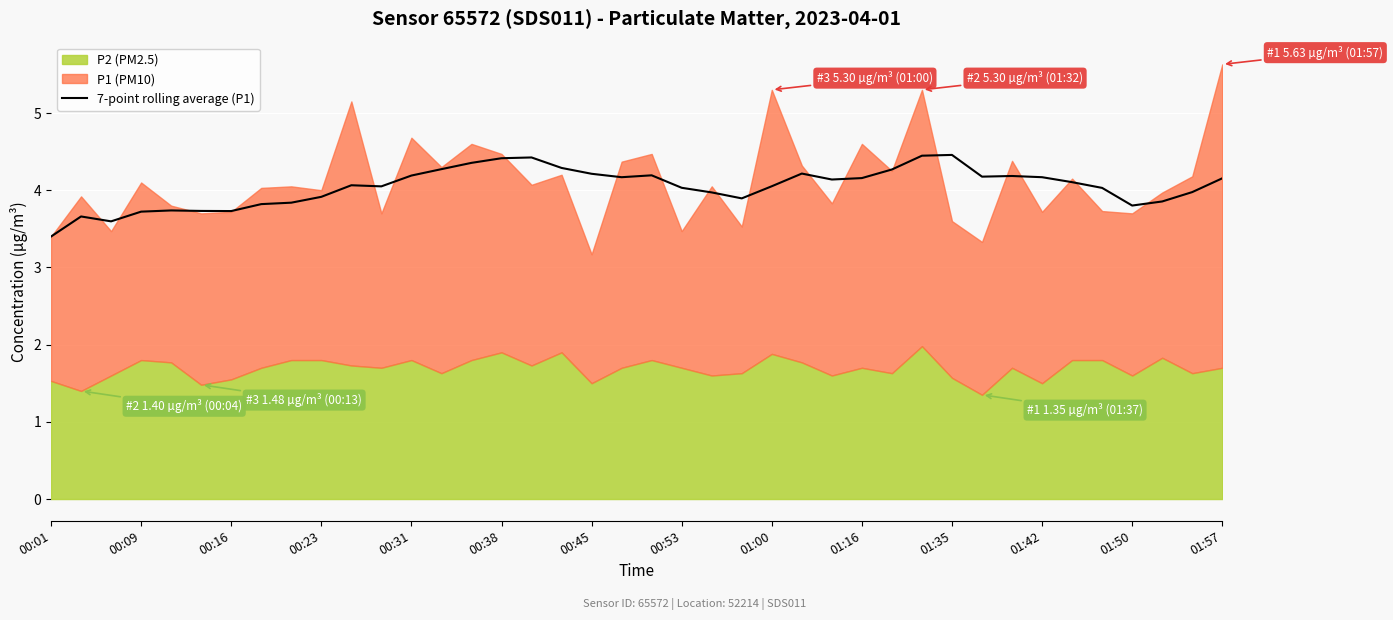

True or false: 7-point rolling average (P1) has a value of 3.9 at 00:23.

True